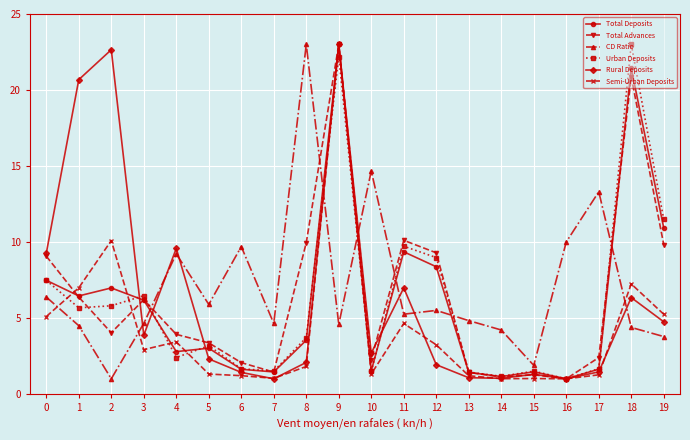

Does the chart display data point markers on the line(s)?

Yes